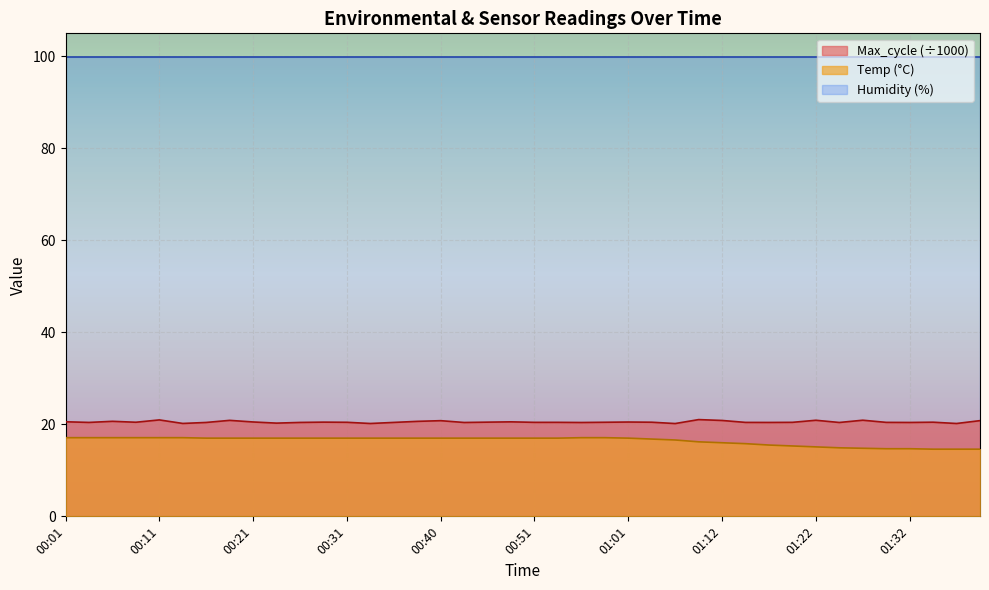

How many interior local peaks does the Max_cycle series have?

12